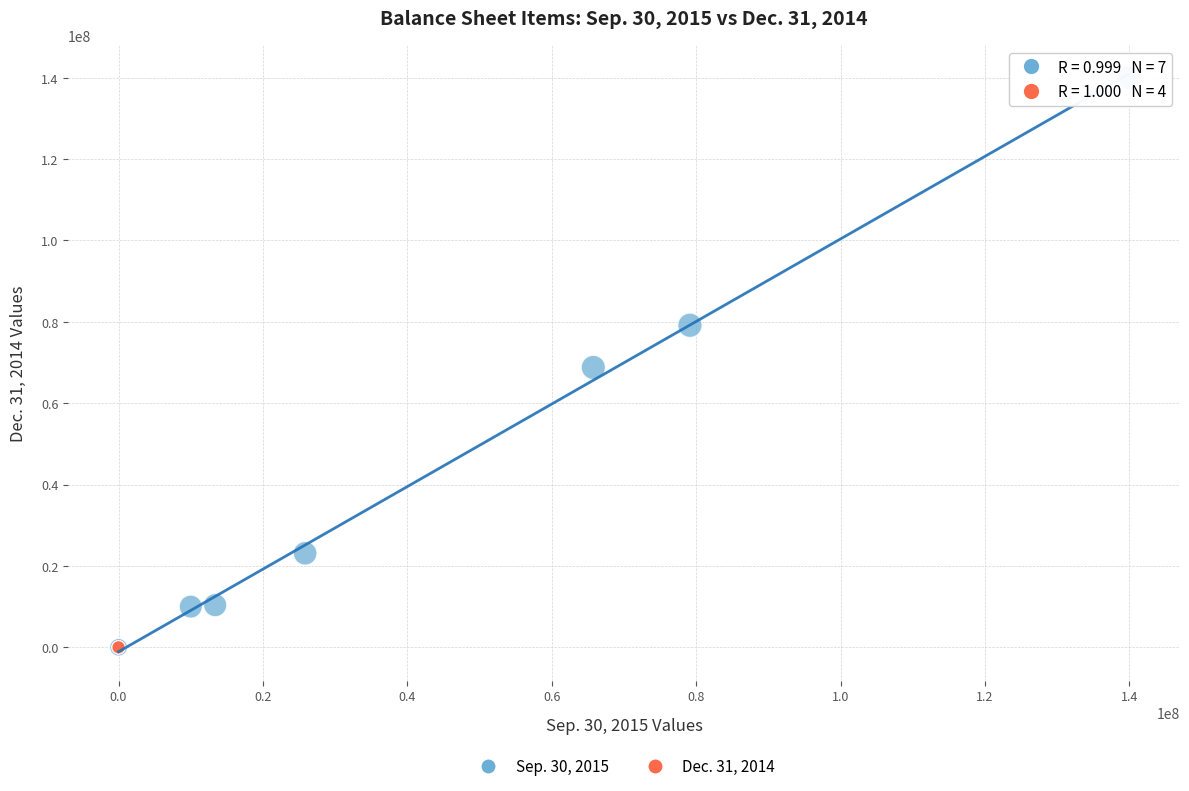

Which series reaches the maximum Y coordinate?

Sep. 30, 2015